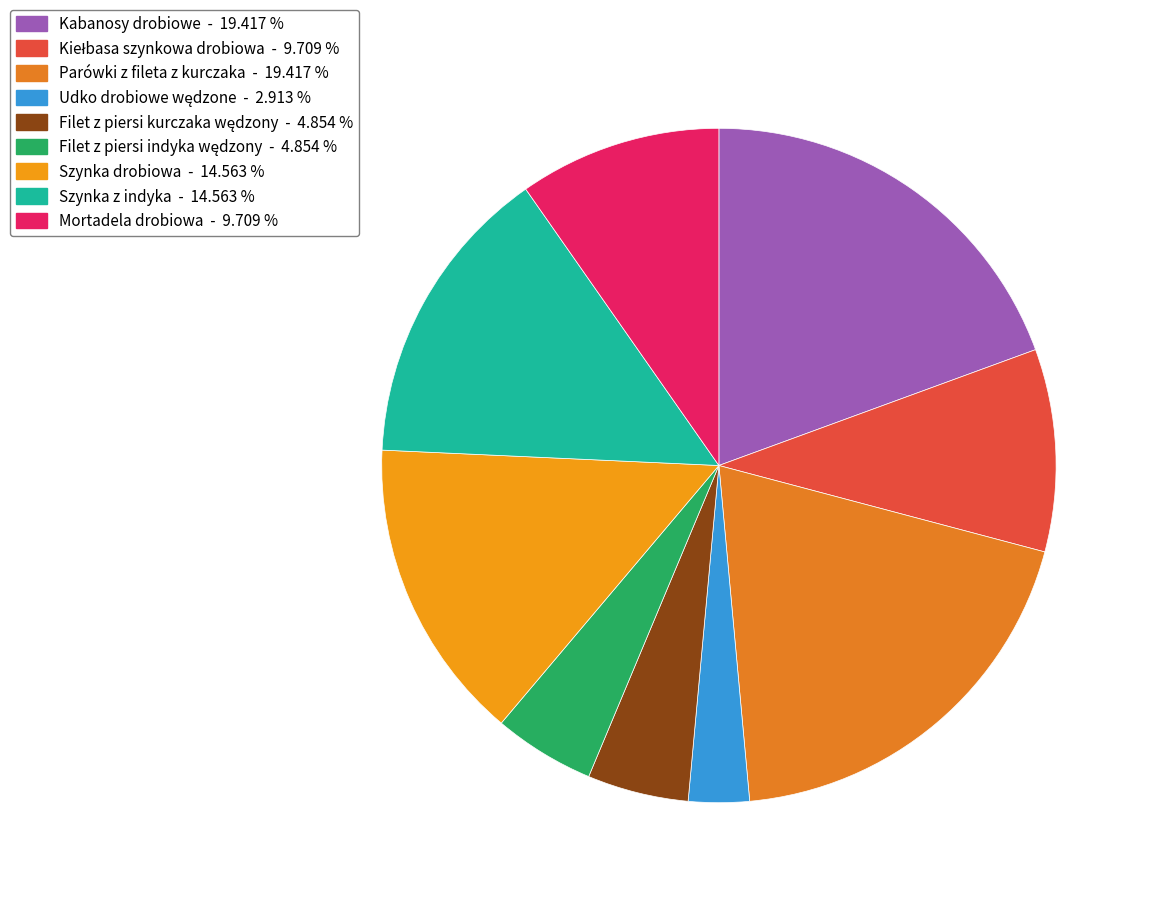

What is the ratio of the value at Kiełbasa szynkowa drobiowa to the value at Udko drobiowe wędzone?

3.3